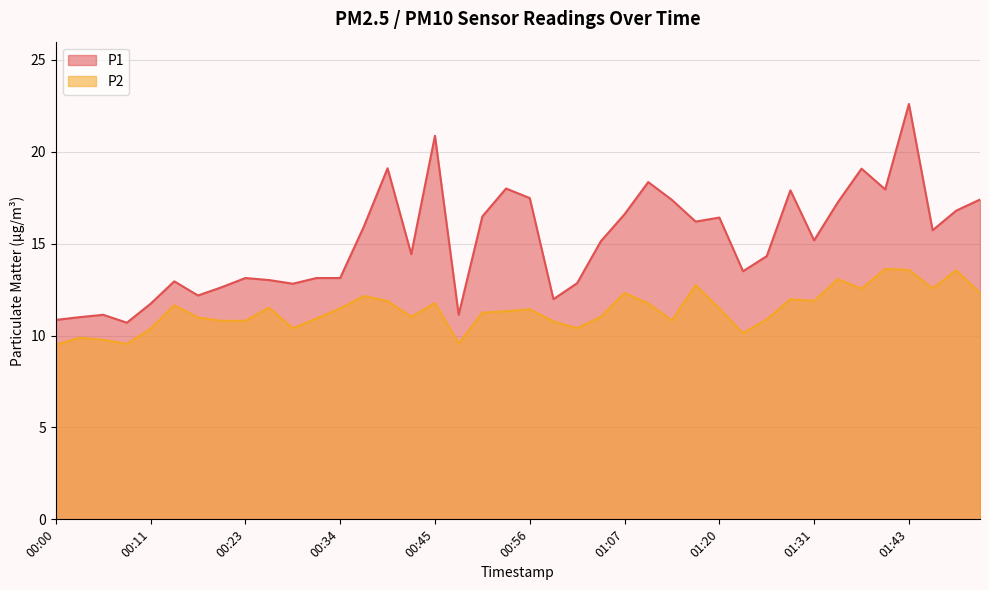

Does the chart display data point markers on the line(s)?

No